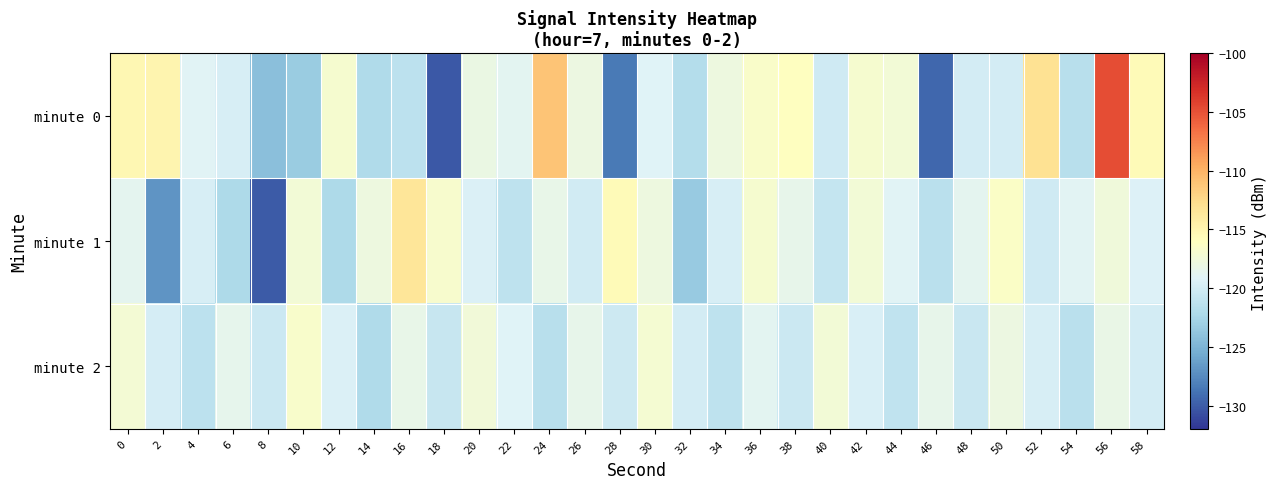

List the series in order of their overall mean, lowest first.

minute 1, minute 2, minute 0